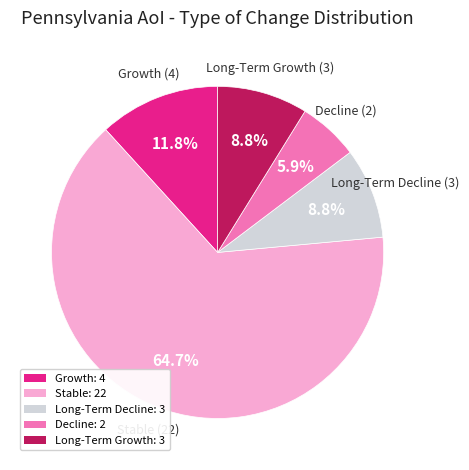

Is it true that Decline is 6% of the pie?

True